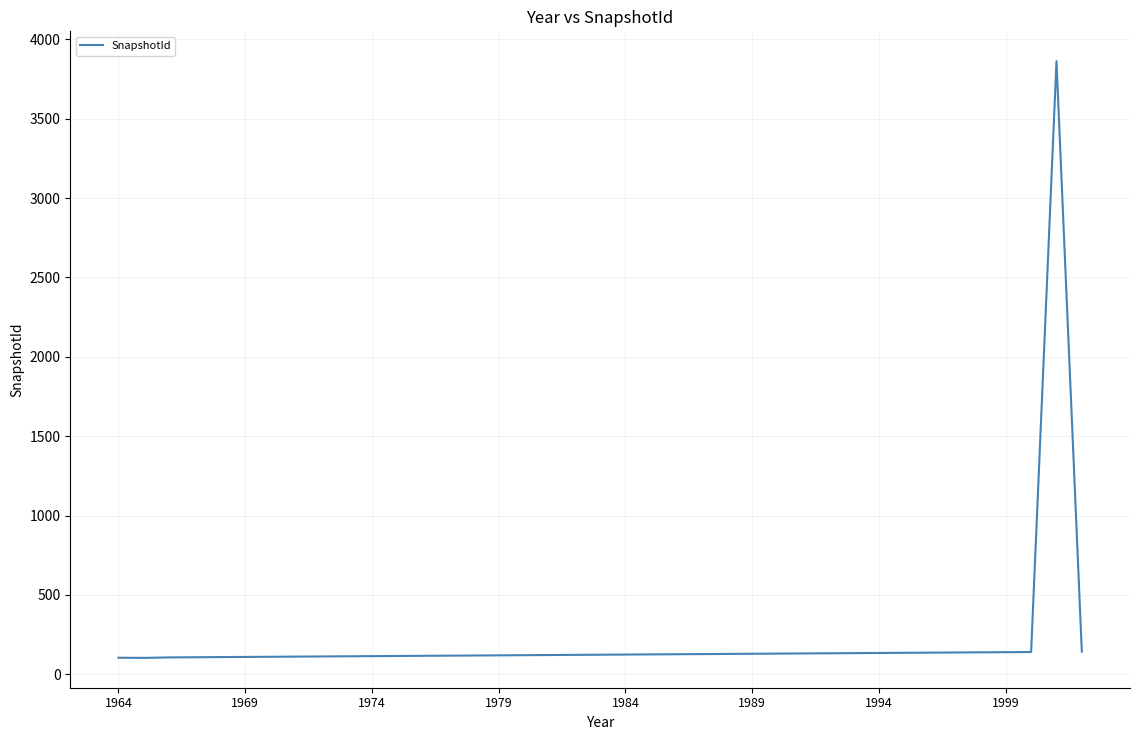

What is the difference between the maximum and minimum values?

3760